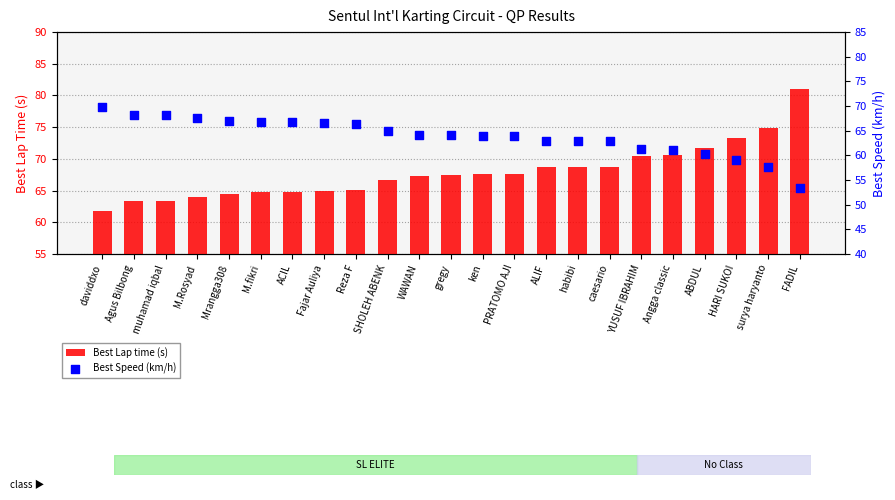

Which series has the largest Y range (max minus min)?

Best Lap time (s)